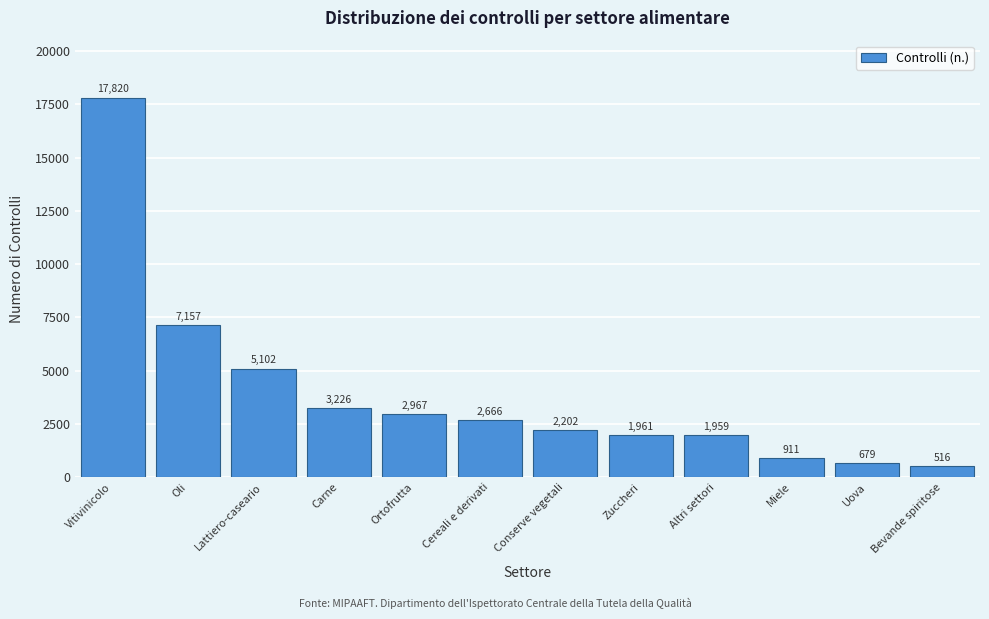

Reading left to right, list all the values displayed in this chart.

17820	7157	5102	3226	2967	2666	2202	1961	1959	911	679	516